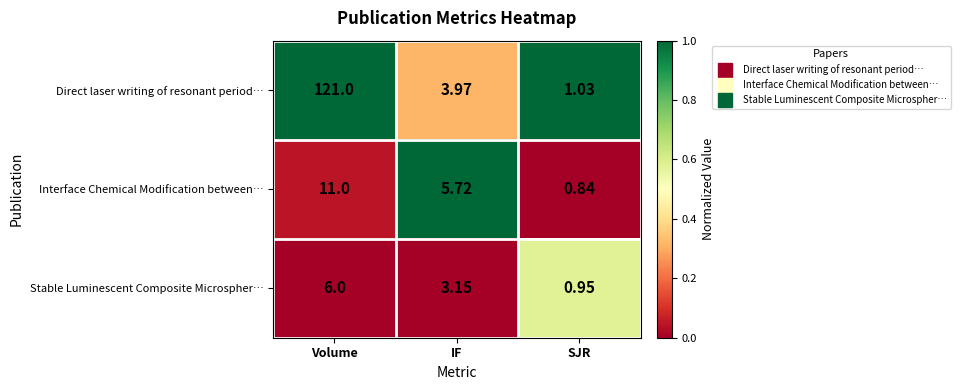

What is the maximum value shown in the chart?

121.0